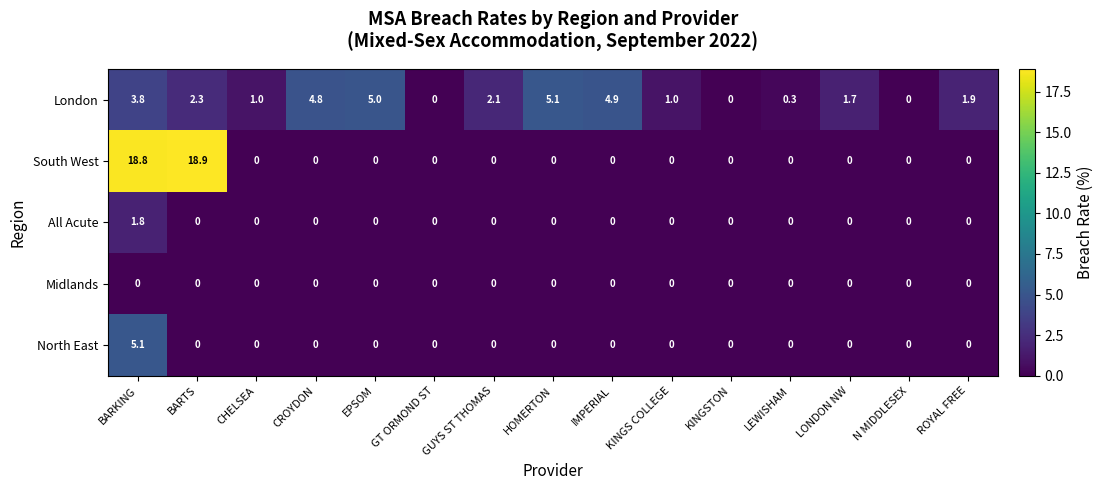

What is the spread (max minus min) of values at LEWISHAM?

0.3